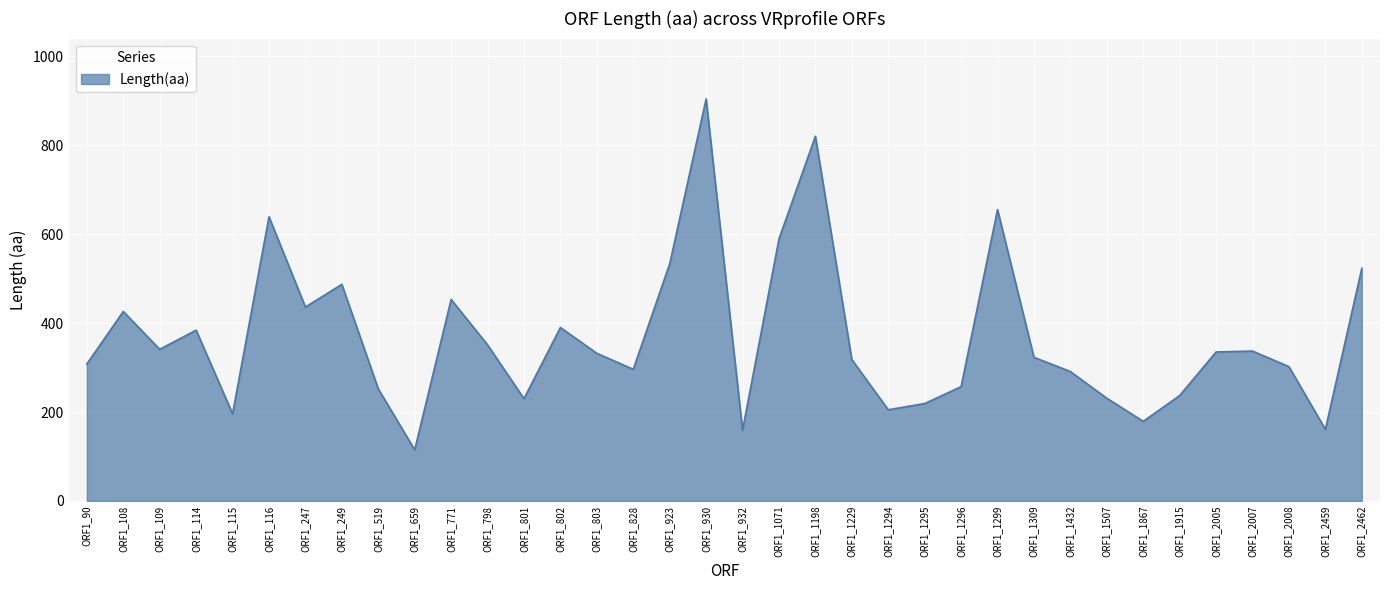

What is the ratio of the value at ORF1_519 to the value at ORF1_1507?

1.1